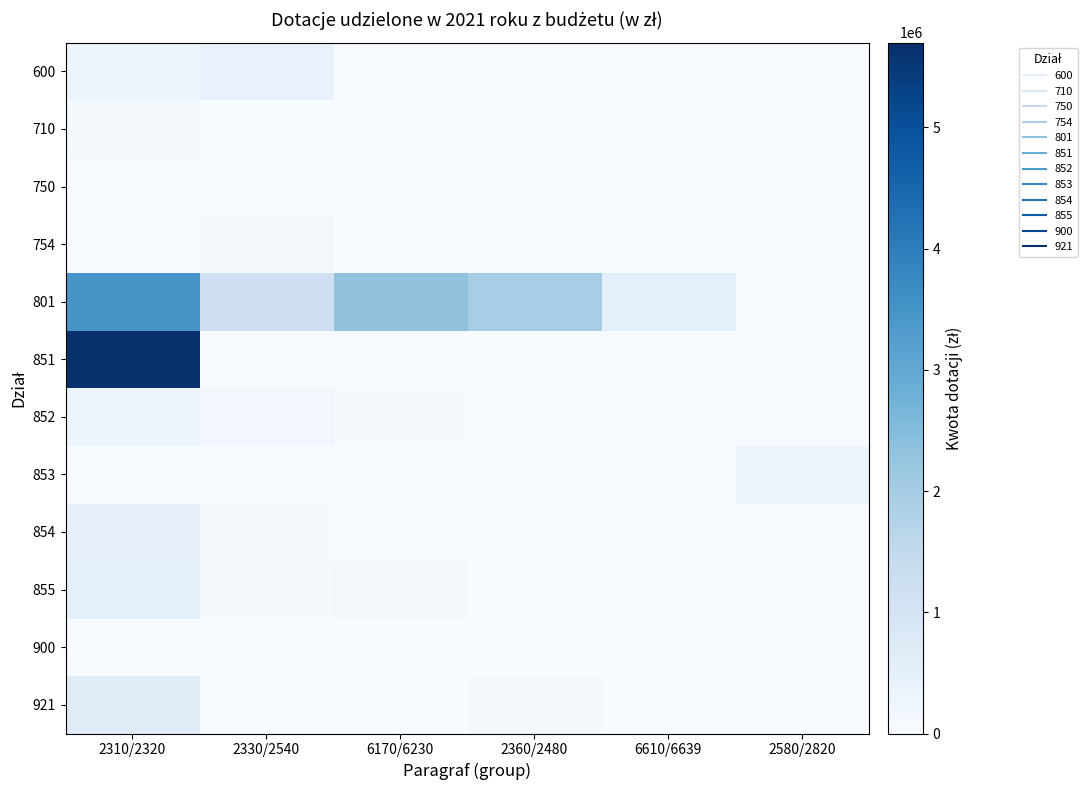

Rank the series at 6610/6639 from highest to lowest value.

801, 754, 600, 710, 750, 851, 852, 853, 854, 855, 900, 921